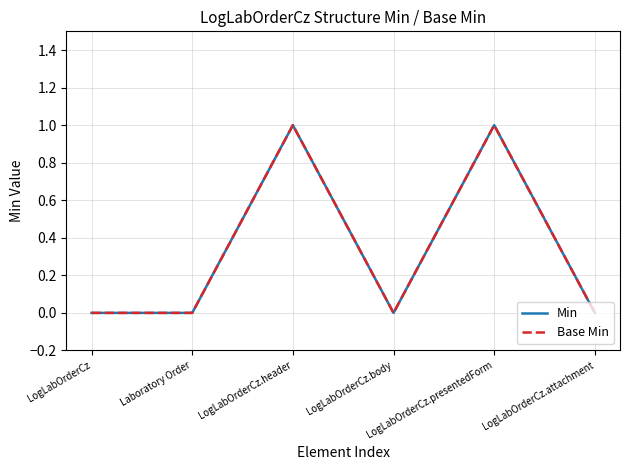

Reading left to right, extract all data points from this chart.

Min: 0	0	1	0	1	0
Base Min: 0	0	1	0	1	0